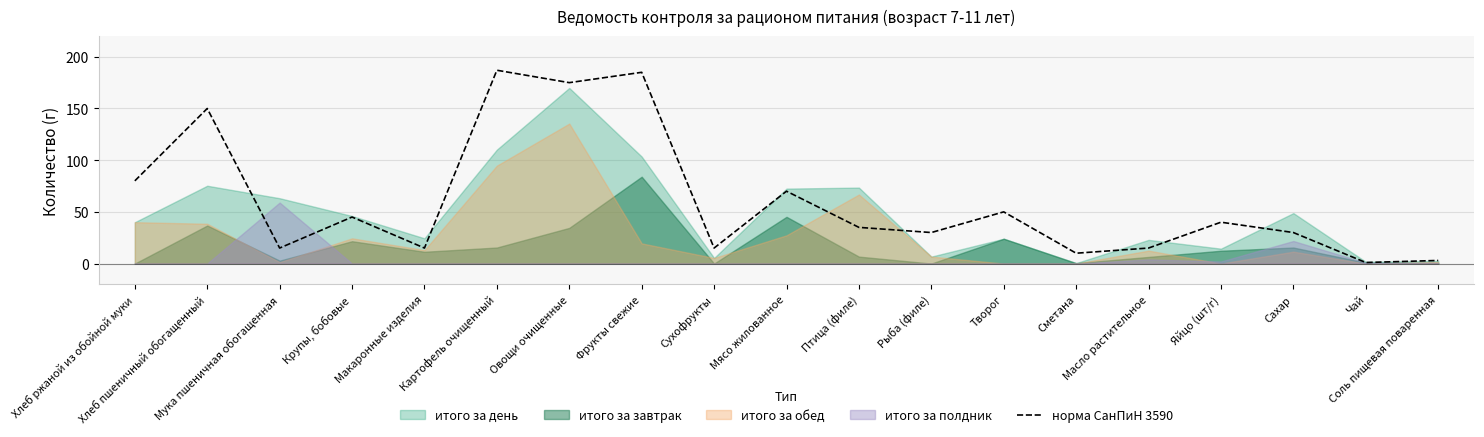

At which label does the data first exceed 35?

Хлеб ржаной из обойной муки